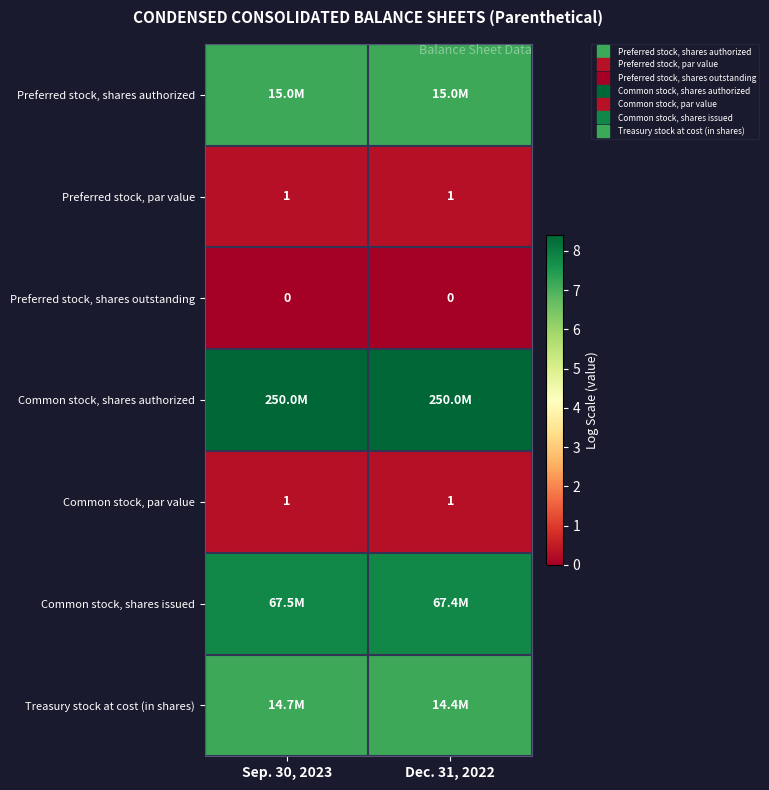

Is it true that Common stock, par value equals 0.1 at Sep. 30, 2023?

False